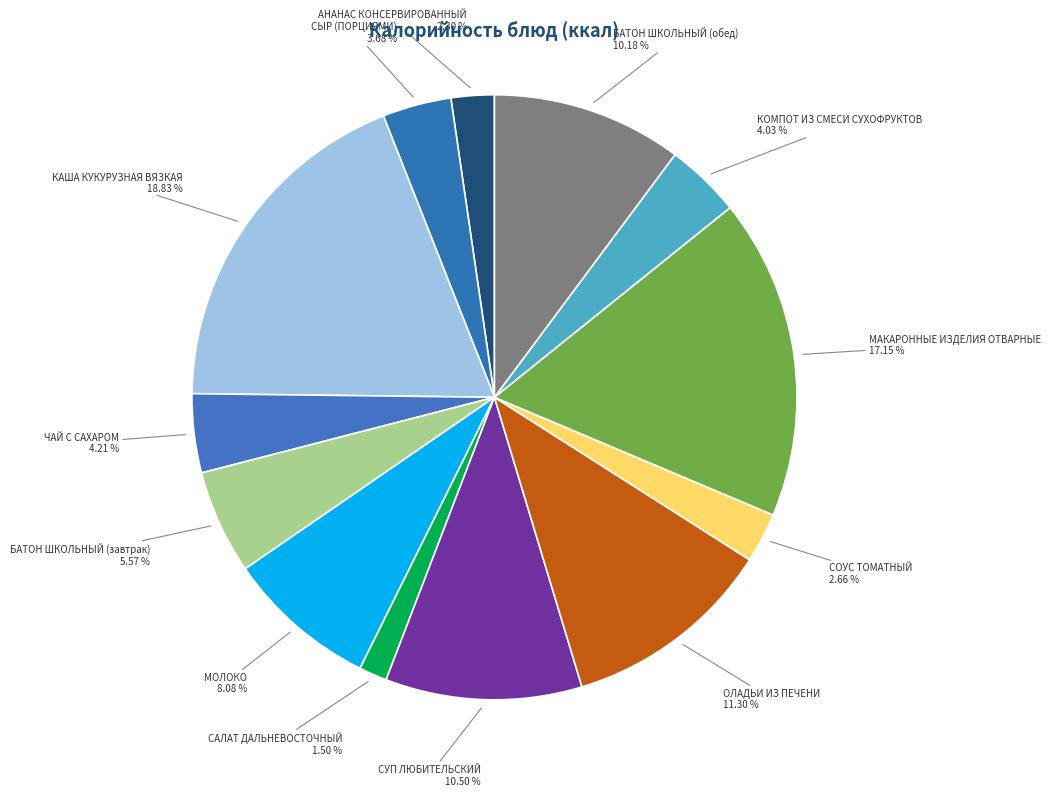

Which slice is the smallest?

САЛАТ ДАЛЬНЕВОСТОЧНЫЙ